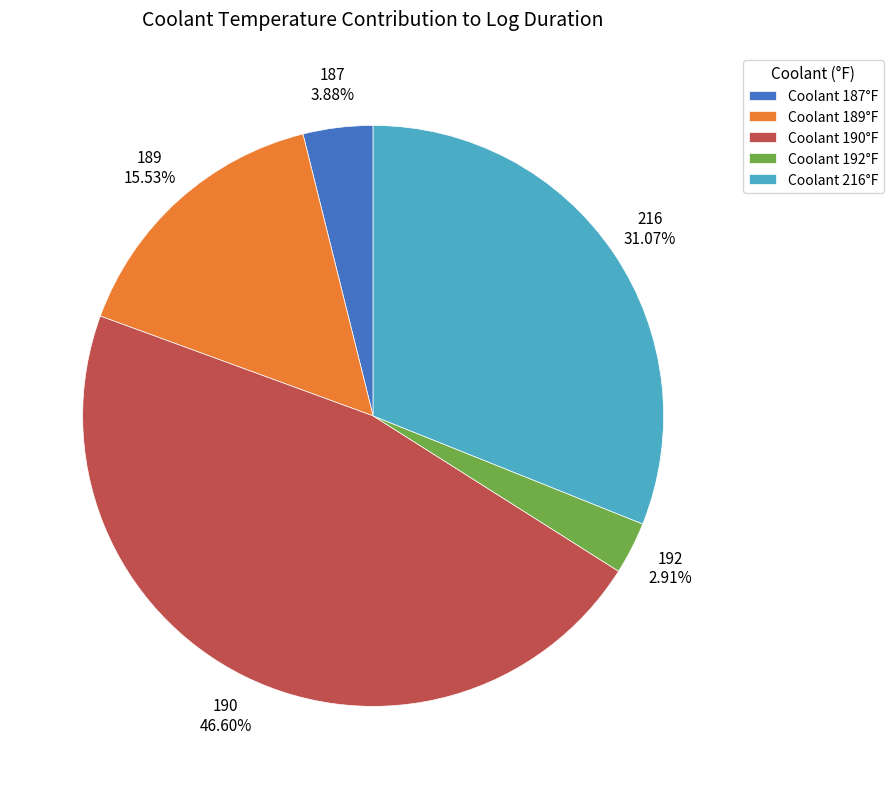

Does 192 account for over 50% of the chart?

No